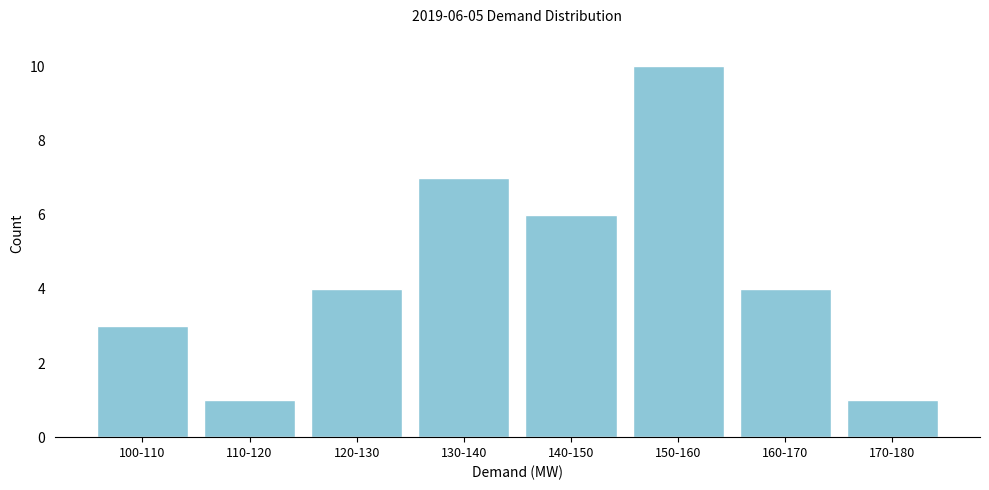

Reading left to right, extract all data points from this chart.

100-110=3	110-120=1	120-130=4	130-140=7	140-150=6	150-160=10	160-170=4	170-180=1